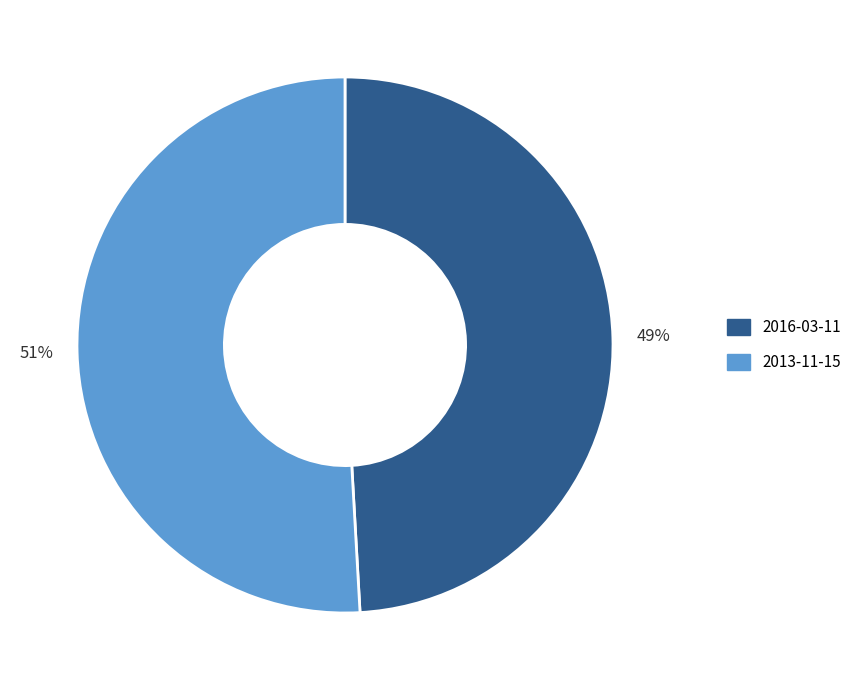

Which category has the biggest portion of the pie?

2013-11-15